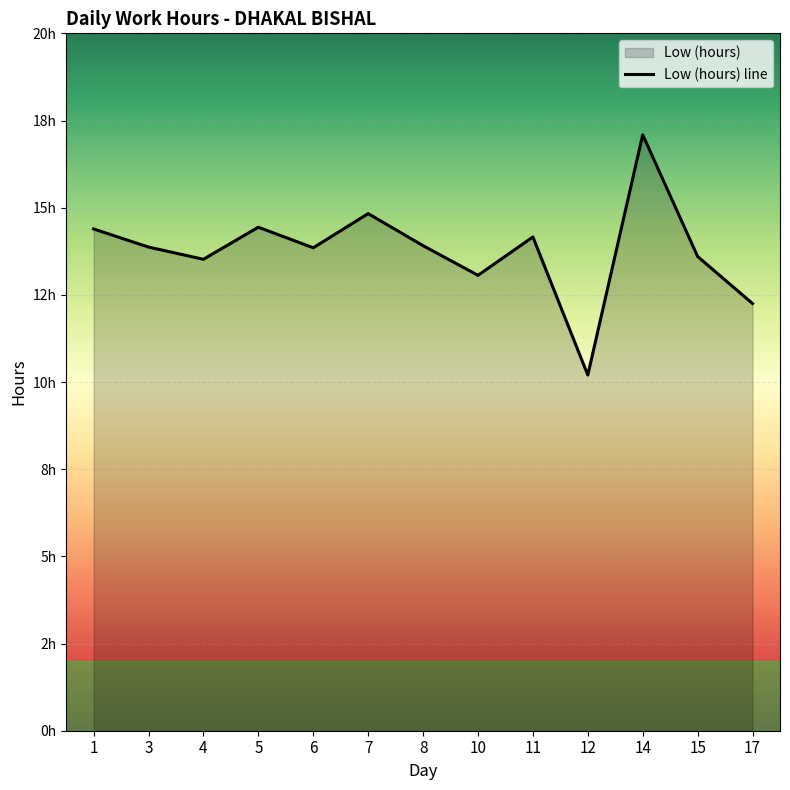

What is the change in value from 11 to 15?

-0.6